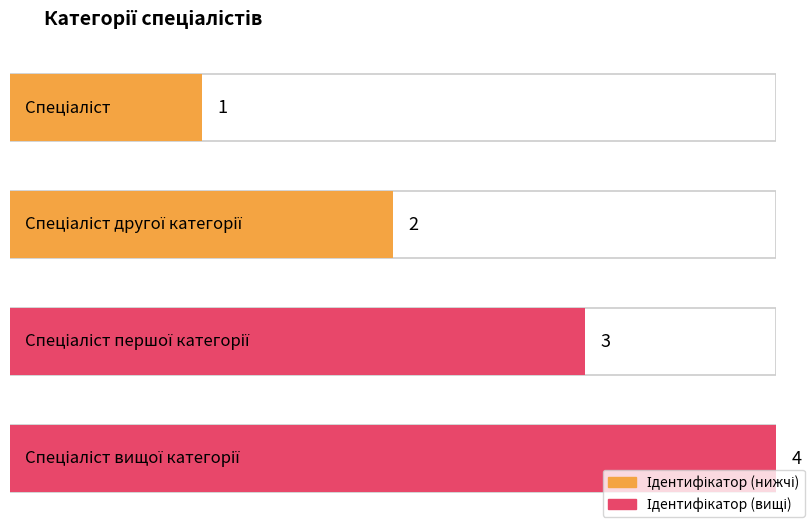

What is the sum of the values at Спеціаліст першої категорії and Спеціаліст вищої категорії?

7